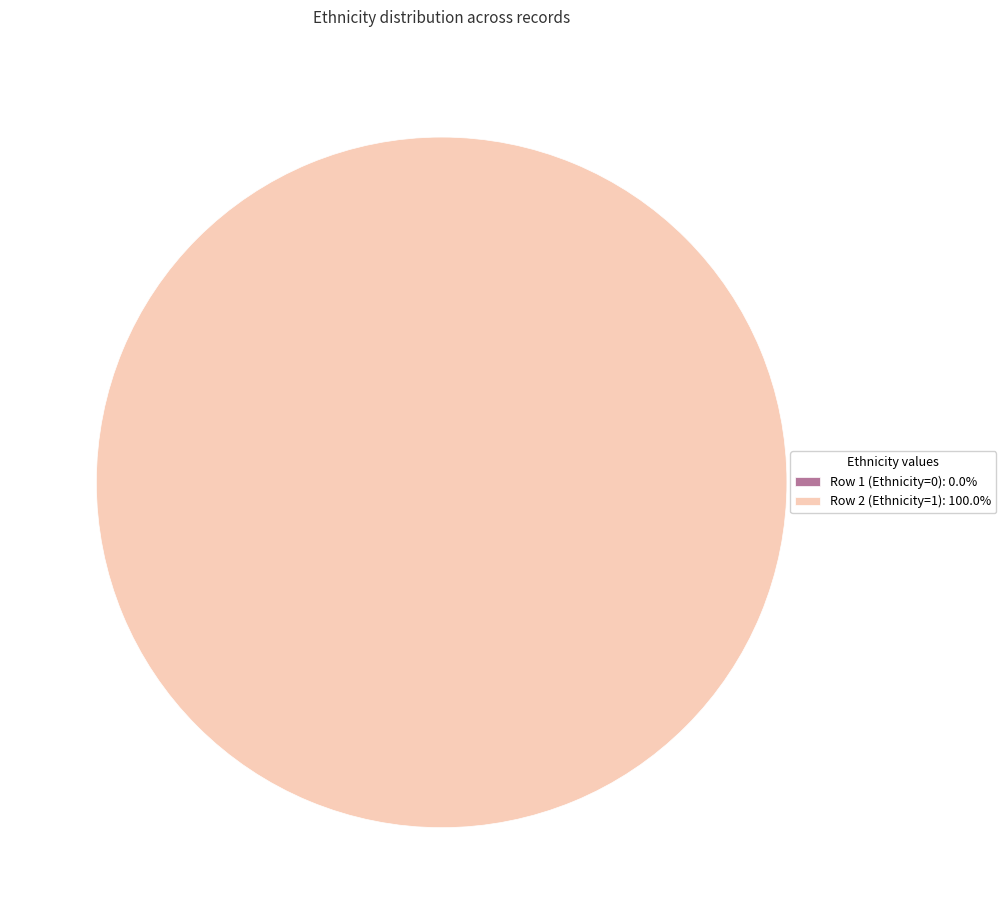

What is the majority slice?

Row 2 (Ethnicity=1)